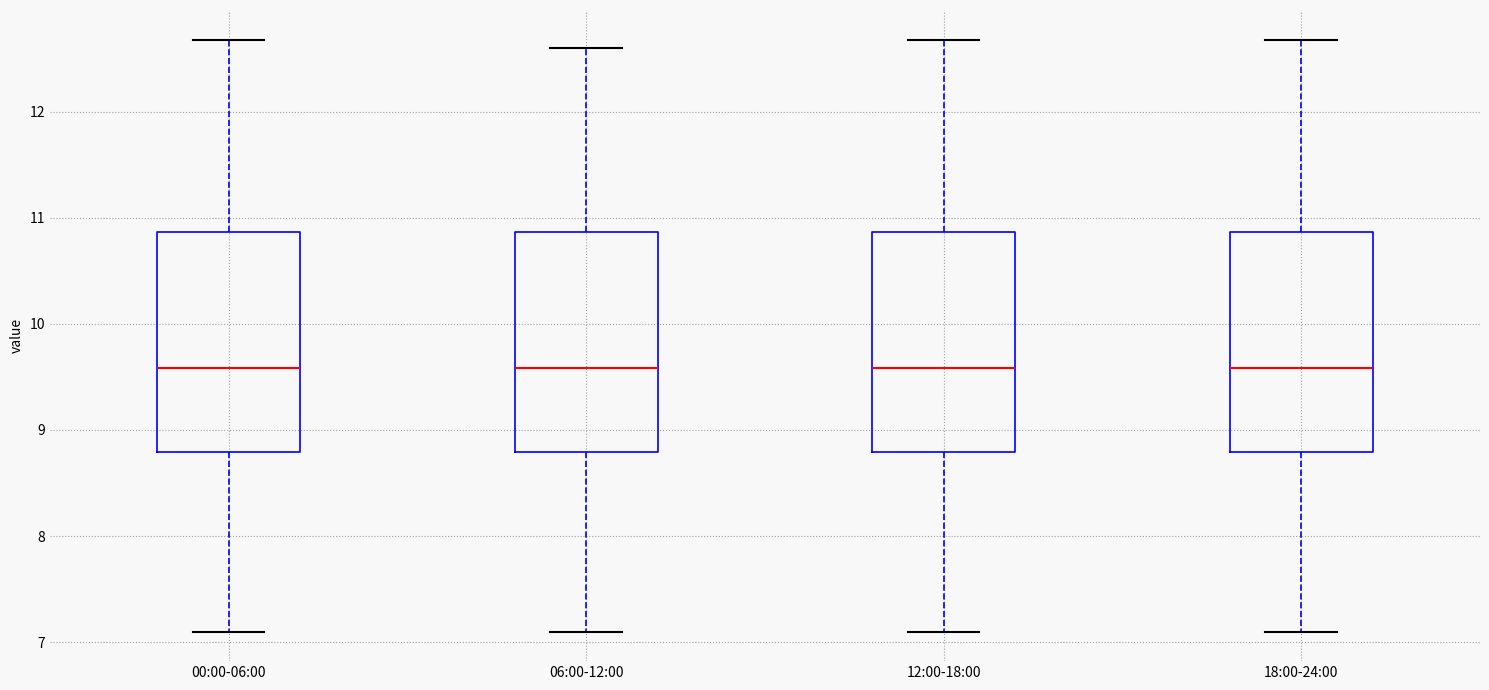

Where does the upper whisker of the box for 00:00-06:00 end on the y-axis? The values are not printed on the chart, so give them approximately, as read against the axis.

12.7